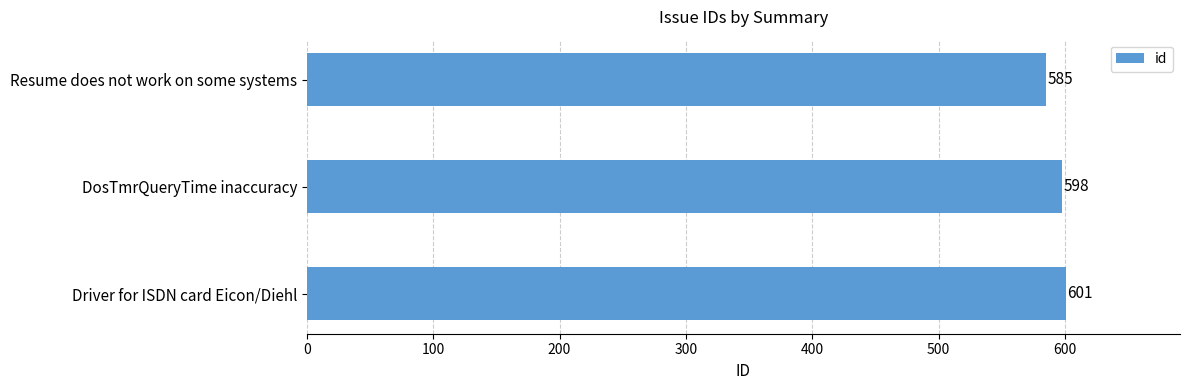

What is the sum of all values?

1784